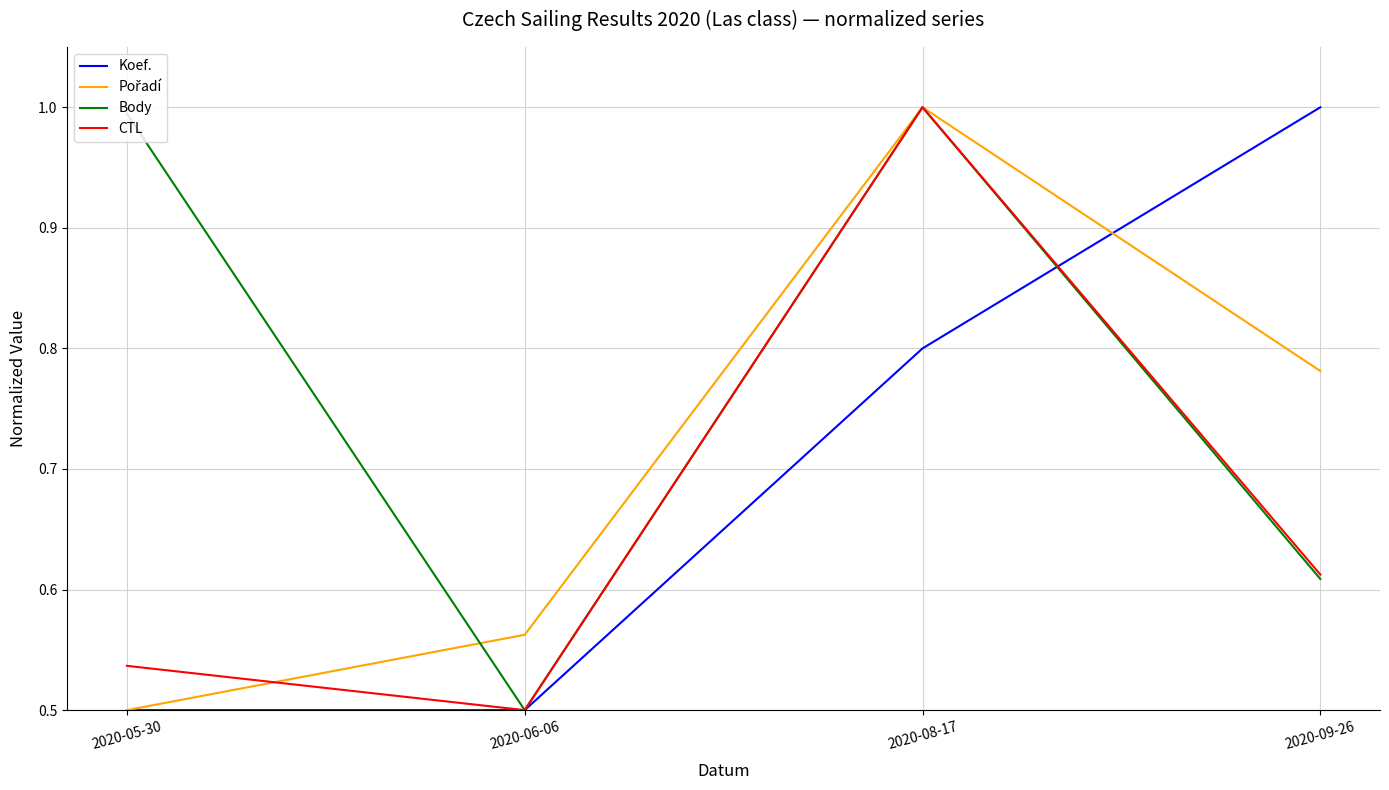

The Body series shows 0.5 at 2020-06-06. True or false?

True